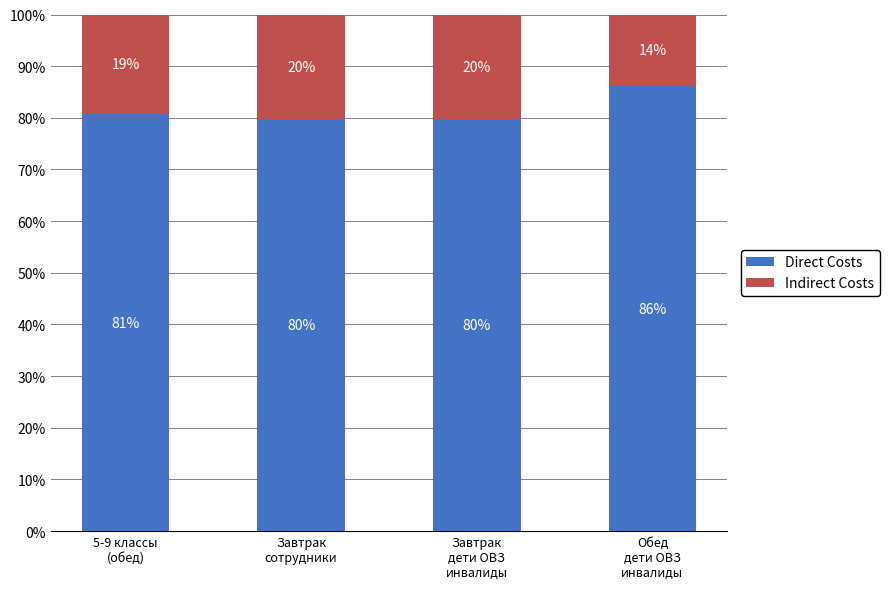

What is the highest value of the Direct Costs series?

86.1